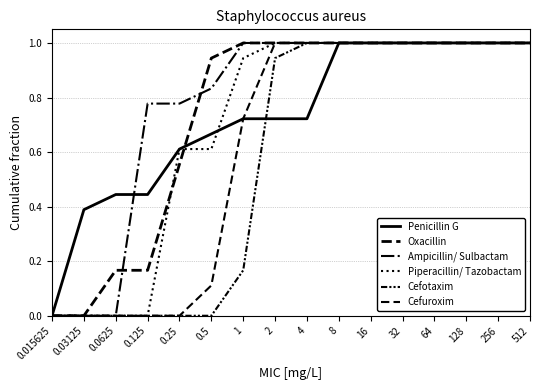

List the labels in order of Cefuroxim value, smallest first.

0.015625, 0.03125, 0.0625, 0.125, 0.25, 0.5, 1, 2, 4, 8, 16, 32, 64, 128, 256, 512